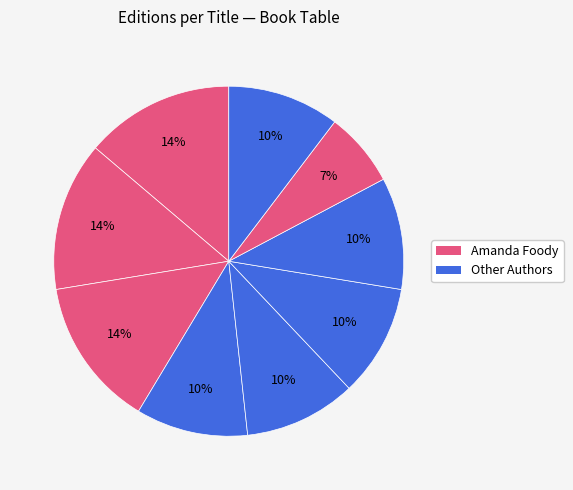

How many segments does this pie chart have?

9